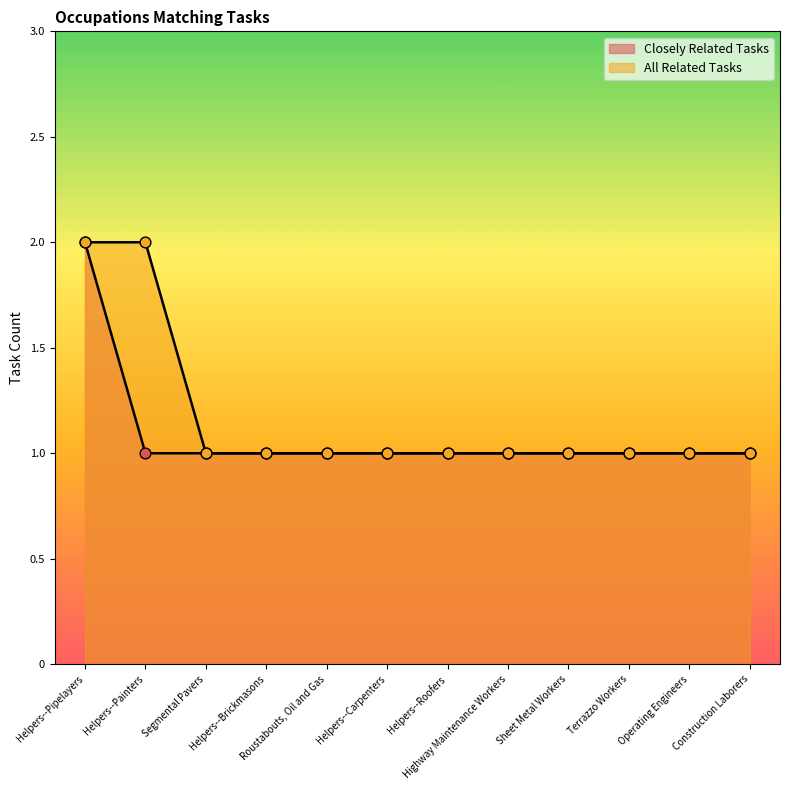

At how many categories does at least one series exceed 1?

2